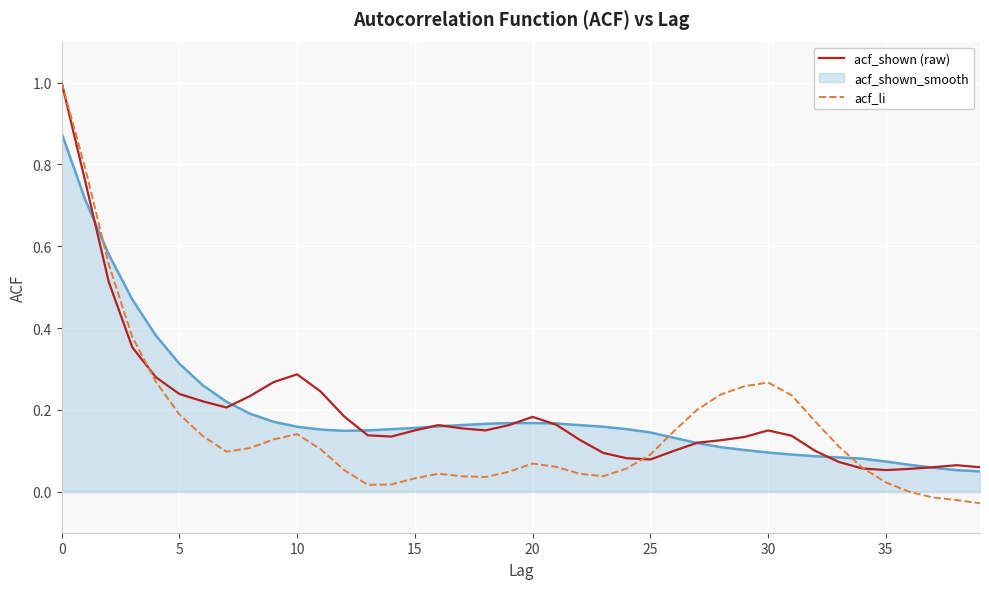

What is the maximum value shown in the chart?

1.0